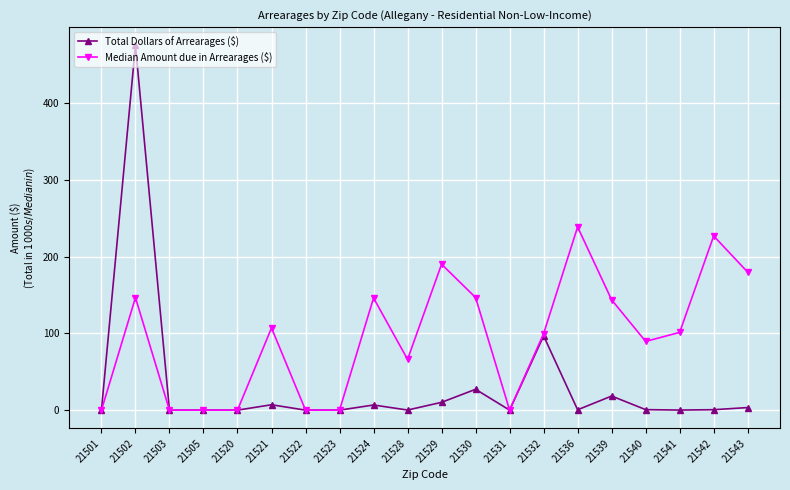

What are all the series names shown in the legend?

Total Dollars of Arrearages ($), Median Amount due in Arrearages ($)